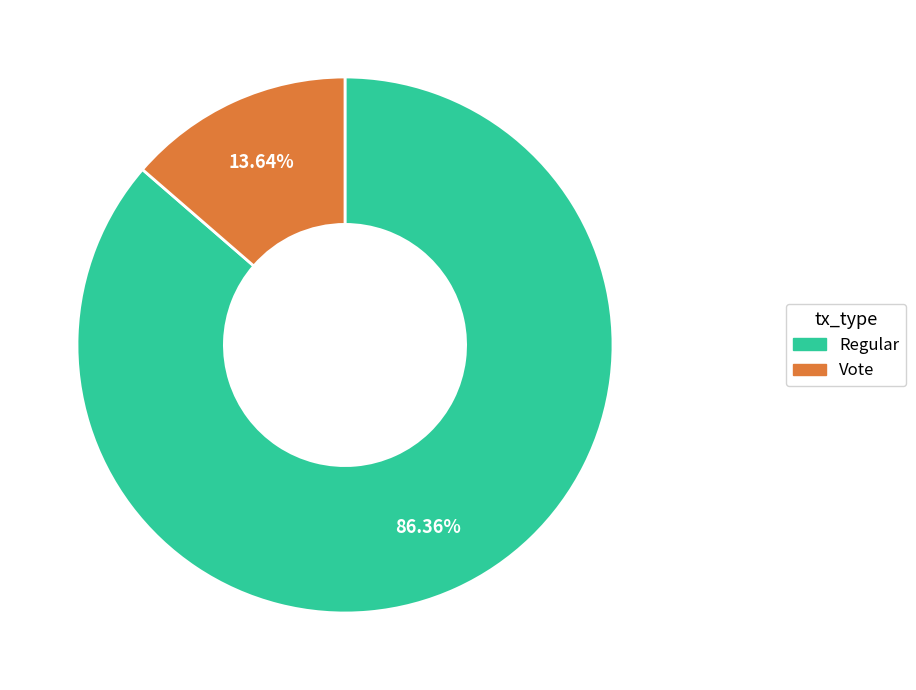

Between Vote and Regular, which is larger?

Regular